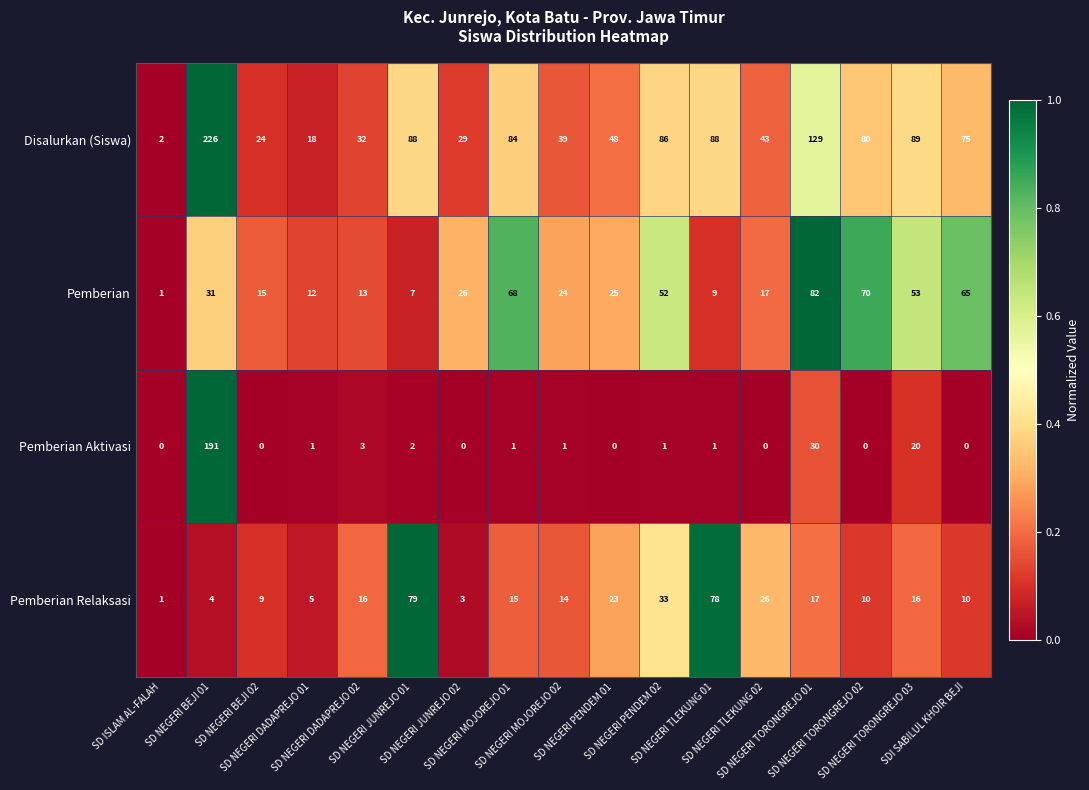

How many distinct data groups are displayed?

4